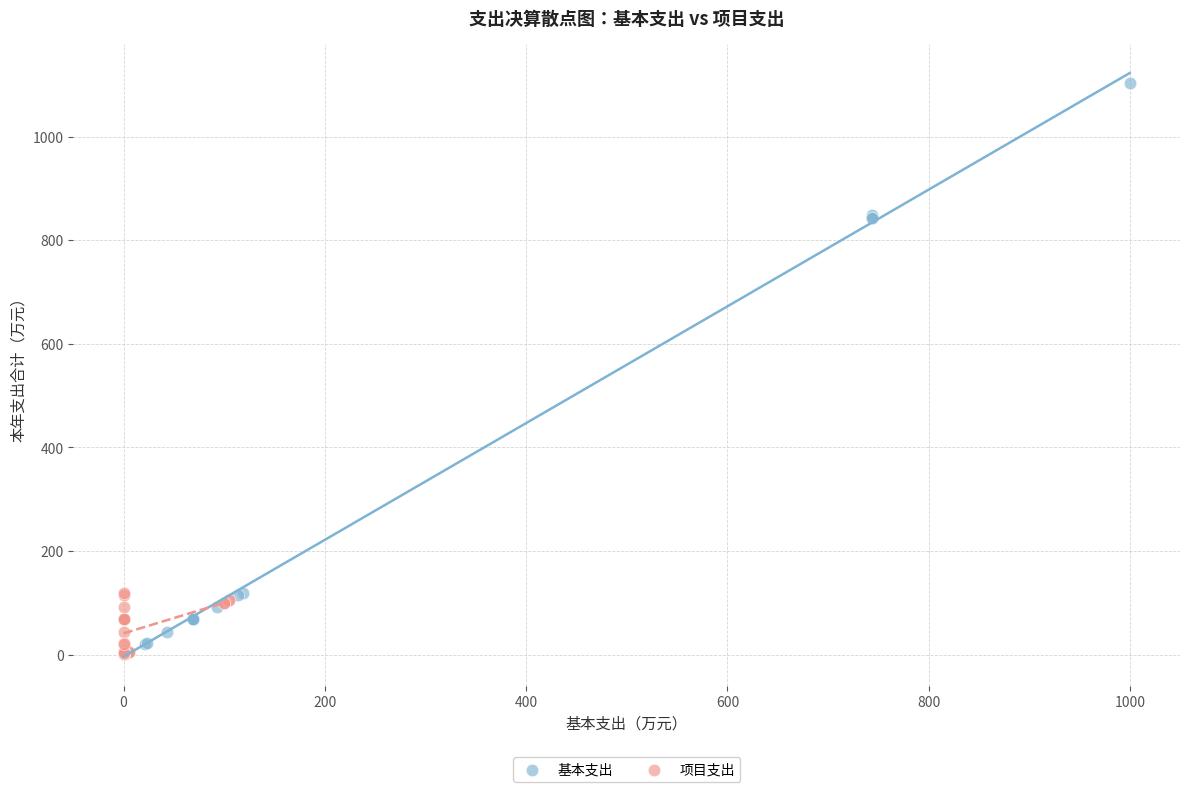

Which series has the widest spread of Y values?

基本支出